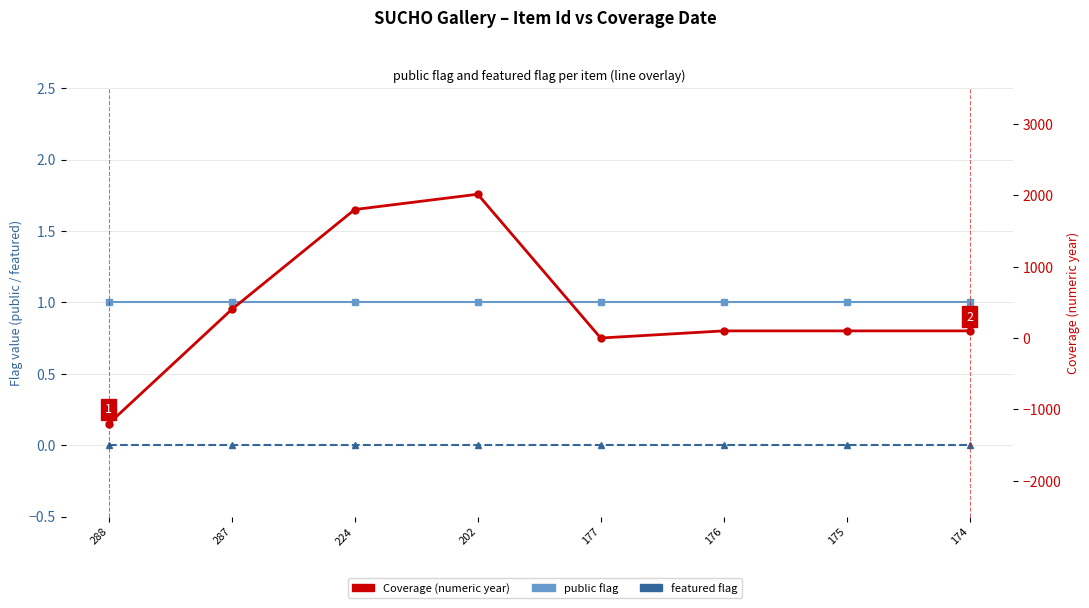

What is the approximate value of Coverage (numeric year) at 176, to the nearest 10?

100